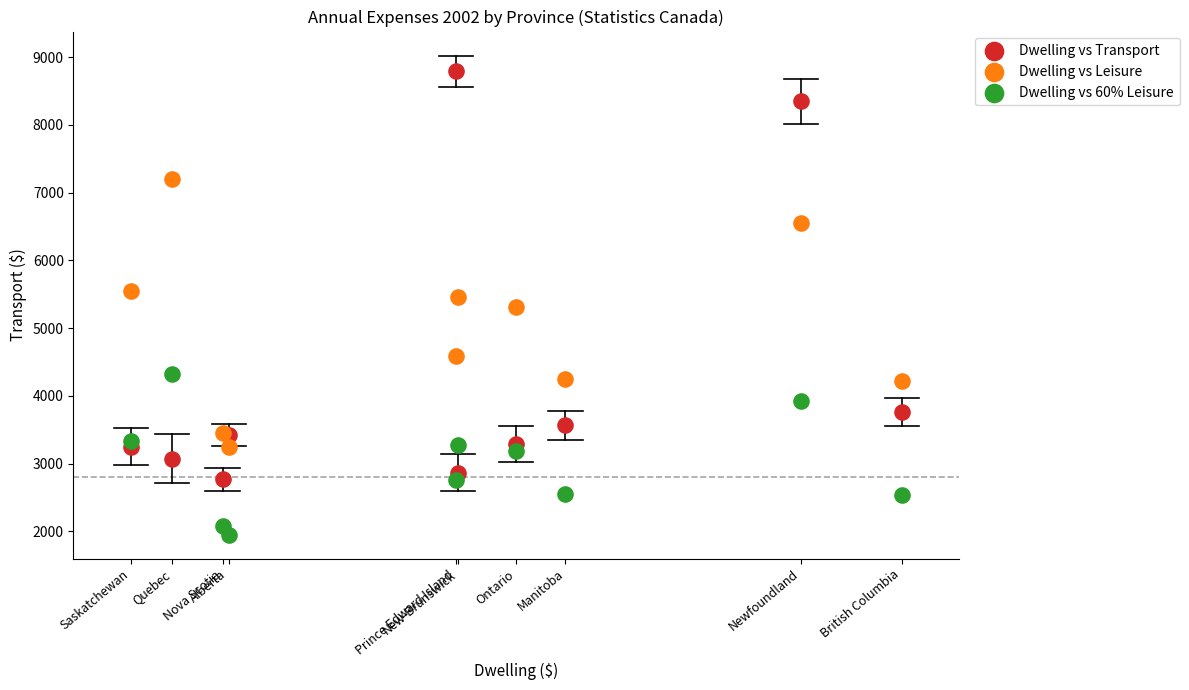

Which series contains the lowest Y value?

Dwelling vs 60% Leisure